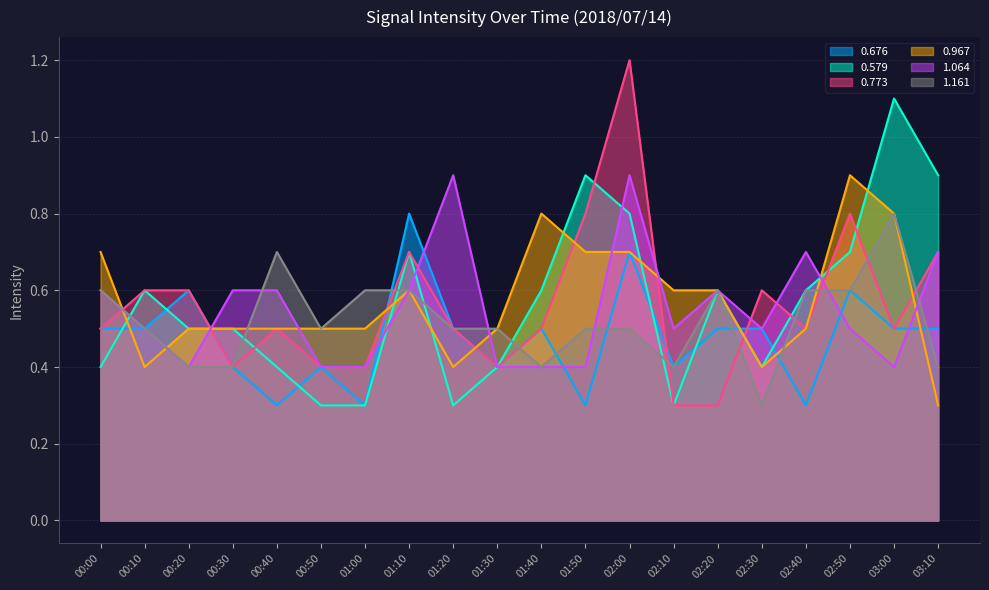

Reading left to right, list all the values displayed in this chart.

0.676: 0.5	0.5	0.6	0.4	0.3	0.4	0.3	0.8	0.5	0.4	0.5	0.3	0.7	0.4	0.5	0.5	0.3	0.6	0.5	0.5
0.579: 0.4	0.6	0.5	0.5	0.4	0.3	0.3	0.7	0.3	0.4	0.6	0.9	0.8	0.3	0.6	0.4	0.6	0.7	1.1	0.9
0.773: 0.5	0.6	0.6	0.4	0.5	0.4	0.4	0.7	0.5	0.4	0.5	0.8	1.2	0.3	0.3	0.6	0.5	0.8	0.5	0.7
0.967: 0.7	0.4	0.5	0.5	0.5	0.5	0.5	0.6	0.4	0.5	0.8	0.7	0.7	0.6	0.6	0.4	0.5	0.9	0.8	0.3
1.064: 0.6	0.5	0.4	0.6	0.6	0.4	0.4	0.6	0.9	0.4	0.4	0.4	0.9	0.5	0.6	0.5	0.7	0.5	0.4	0.7
1.161: 0.6	0.5	0.4	0.4	0.7	0.5	0.6	0.6	0.5	0.5	0.4	0.5	0.5	0.4	0.6	0.3	0.6	0.6	0.8	0.4